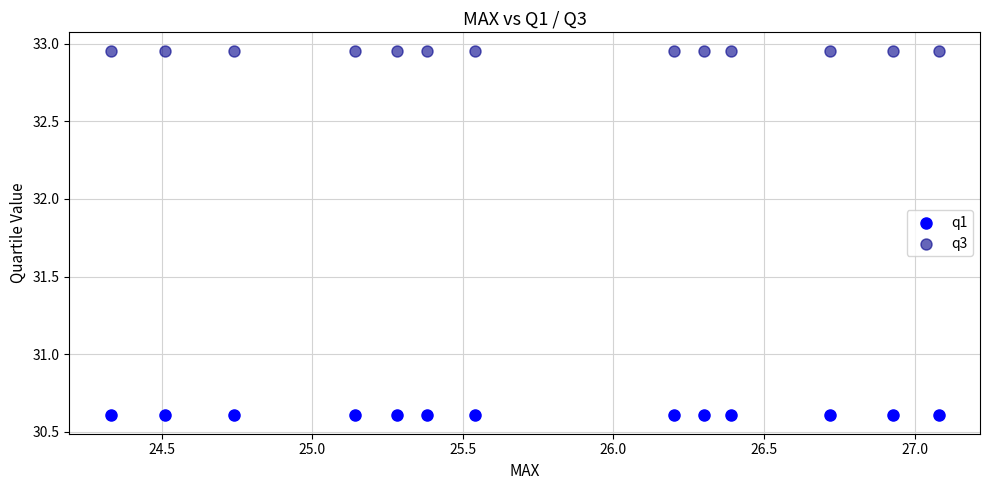

Which series reaches the maximum Y coordinate?

q3